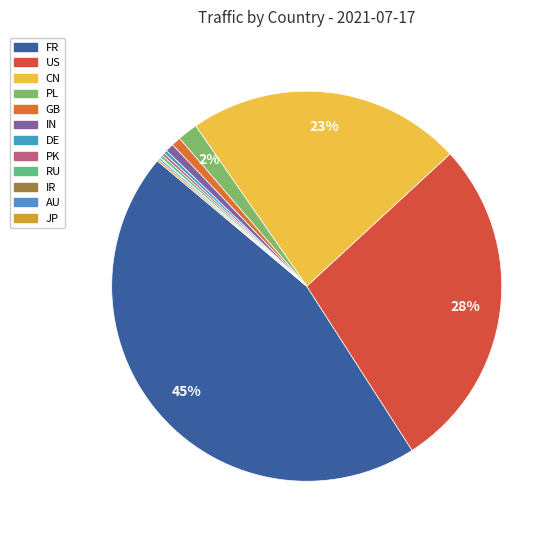

Does any single category account for the majority?

No